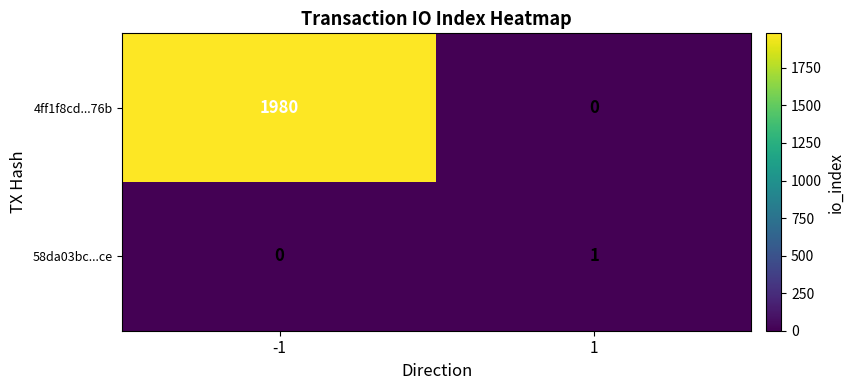

What is the maximum value shown in the chart?

1980